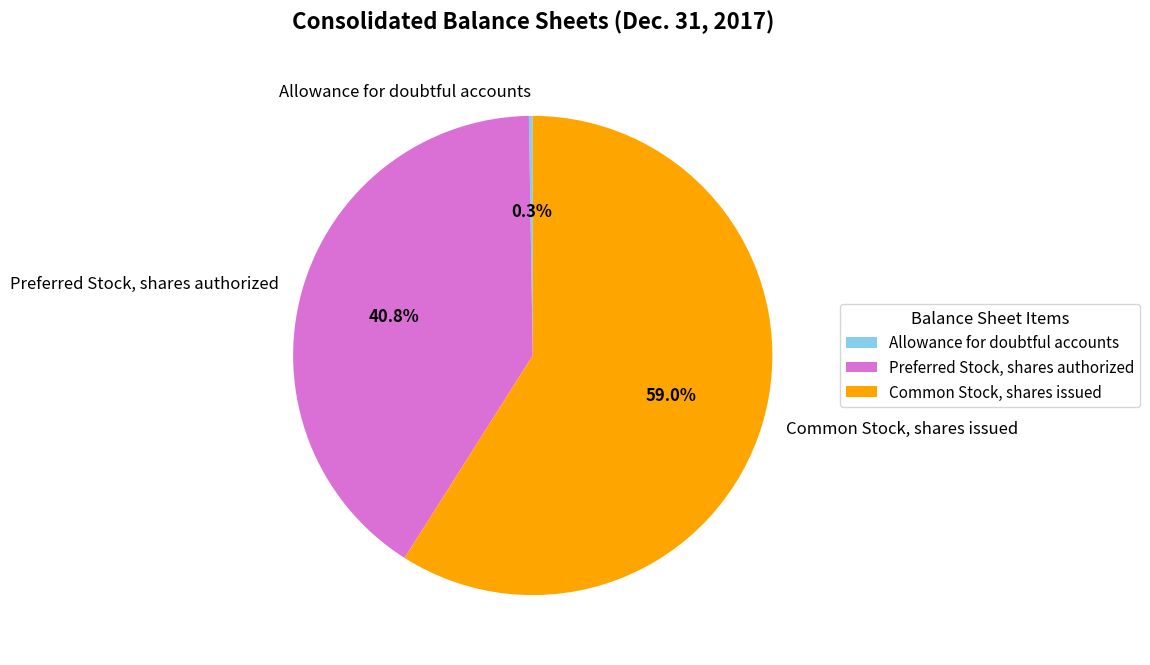

Do Preferred Stock, shares authorized and Common Stock, shares issued together represent more than half of the pie?

Yes